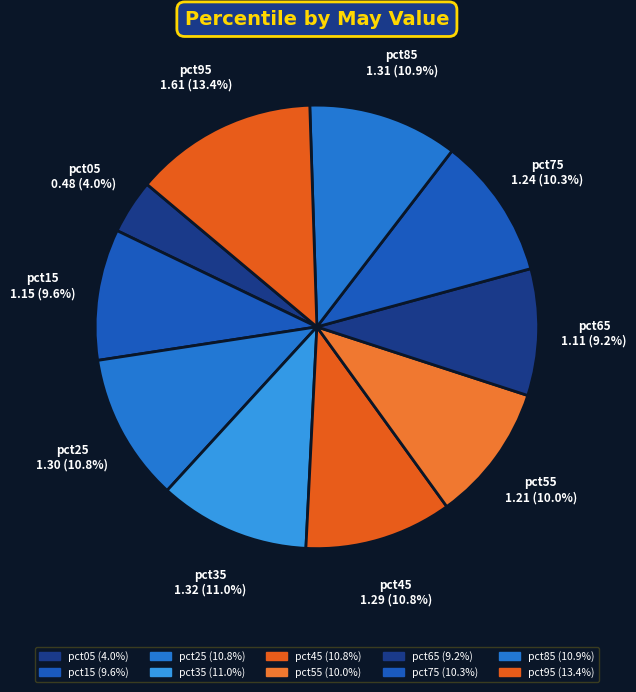

To the nearest percent, what is the average slice percentage?

10%